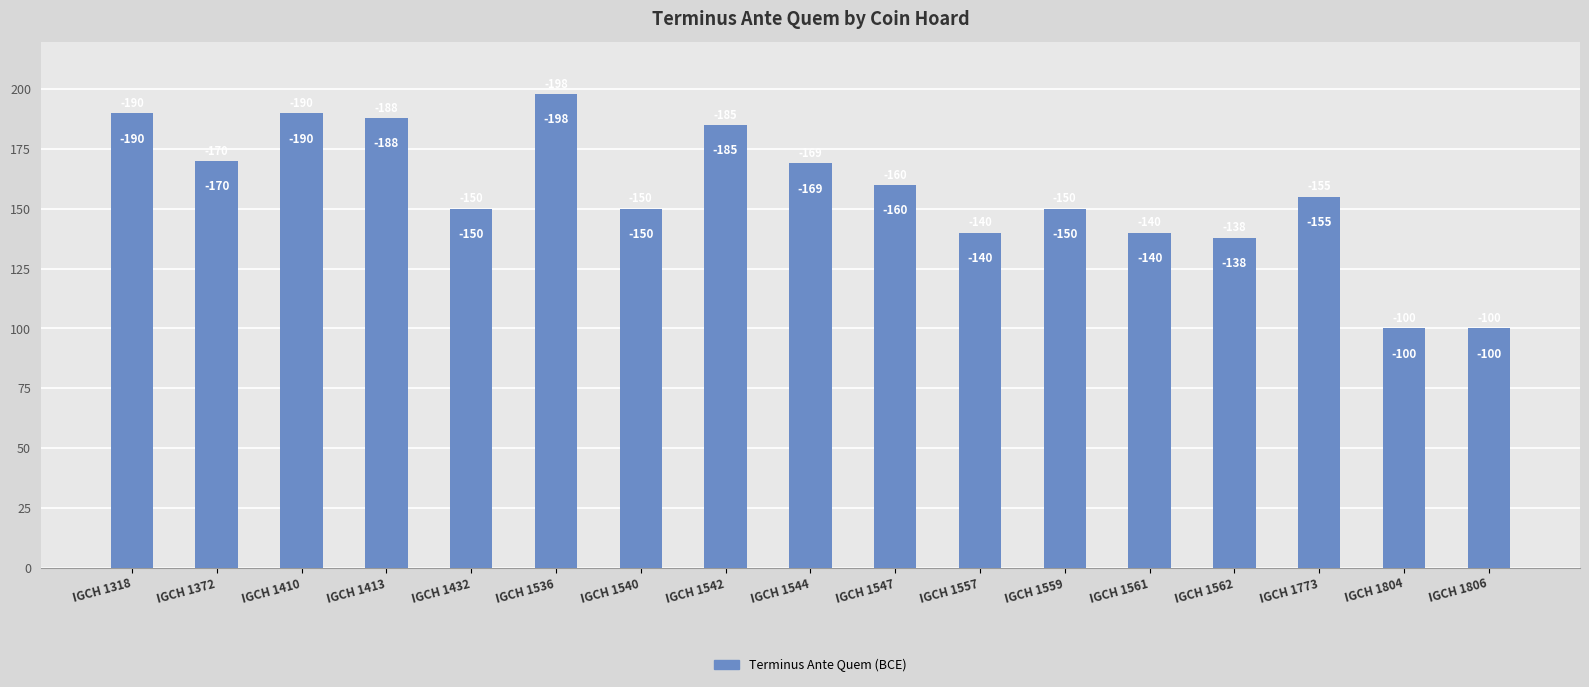

Approximately how many times larger is the value at IGCH 1318 compared to IGCH 1413?

1.0